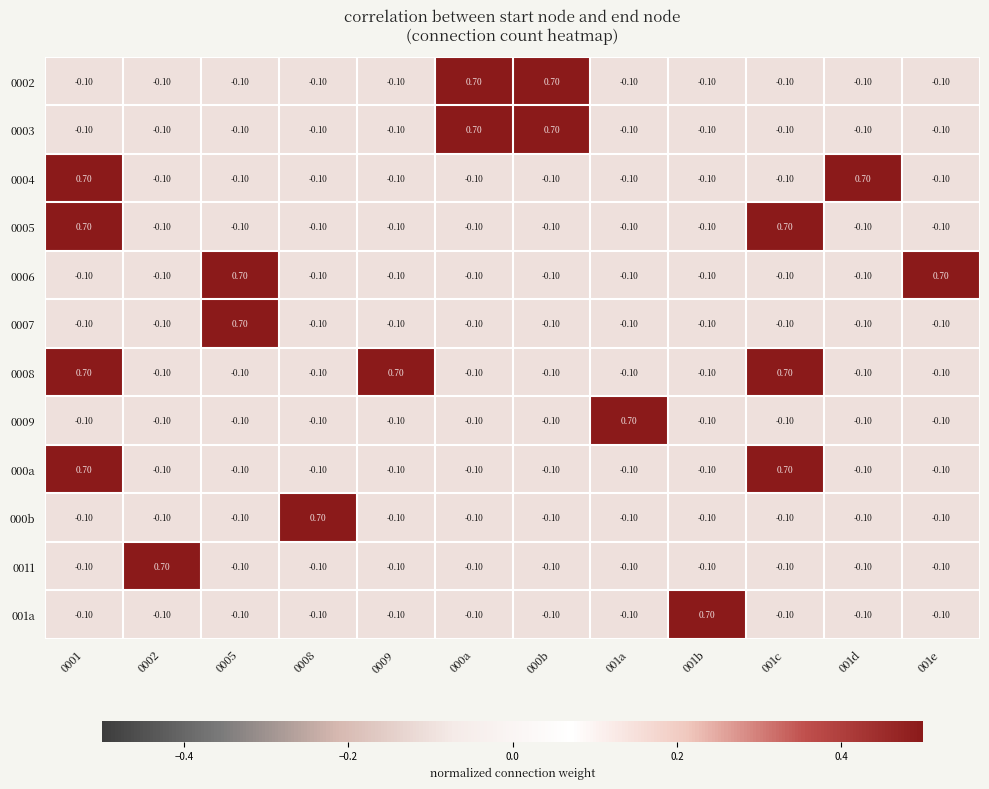

What is the difference between the 001a values at 000a and 001b?

0.8